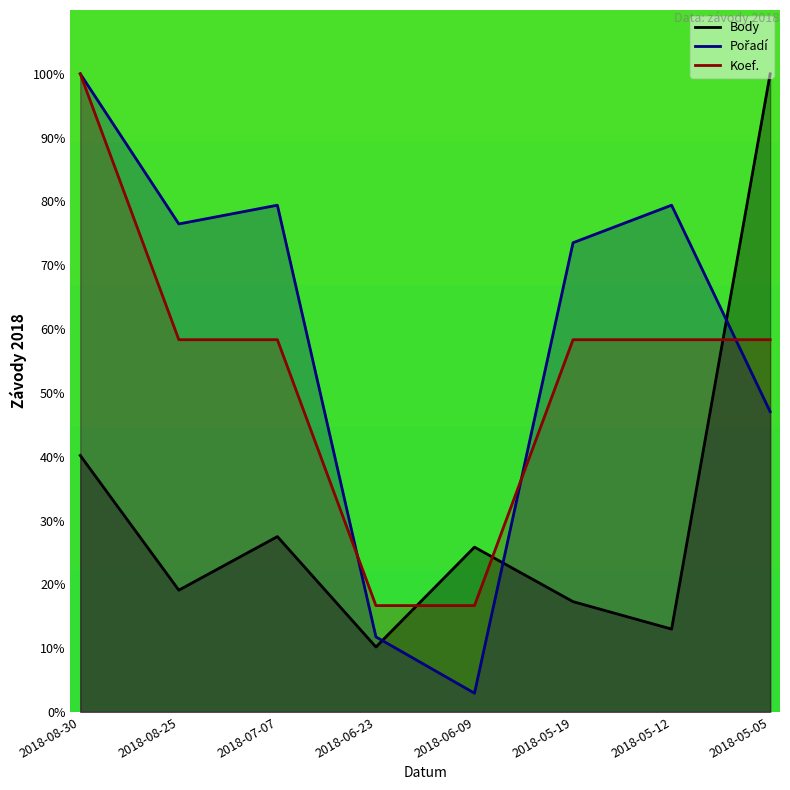

What is the difference between the maximum and minimum values in the Koef. series?

83.3